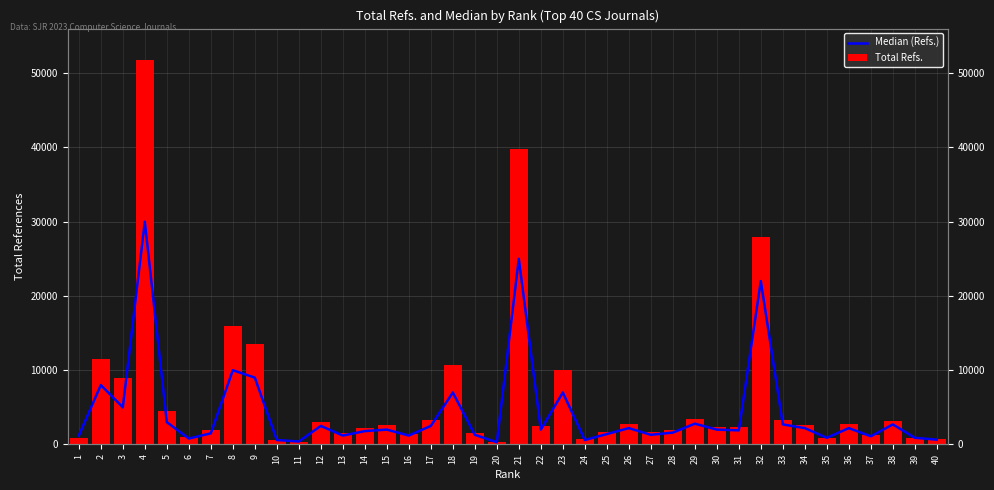

Count the number of data series in this chart.

2